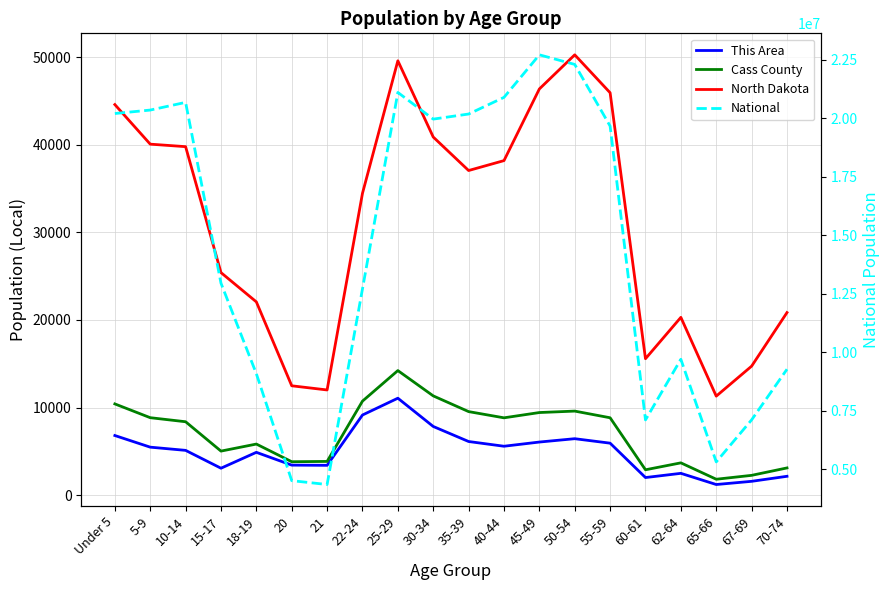

What is the difference between the National values at 50-54 and 18-19?

13212036